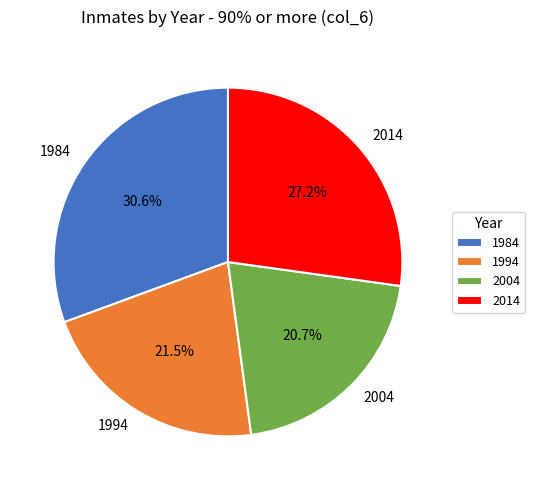

What is the smallest slice in the pie chart?

2004